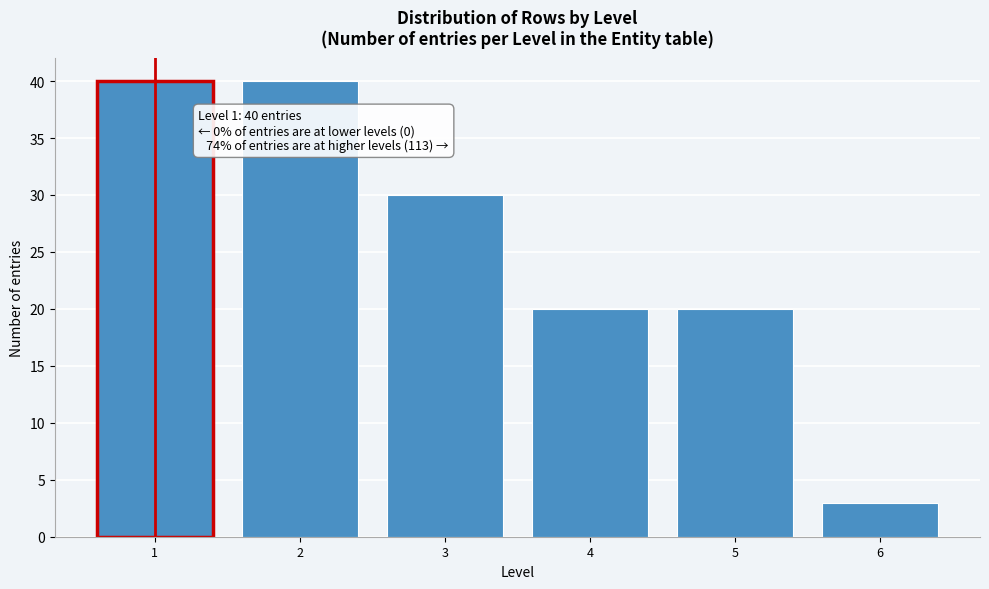

Reading left to right, transcribe all the data shown in this chart.

40	40	30	20	20	3